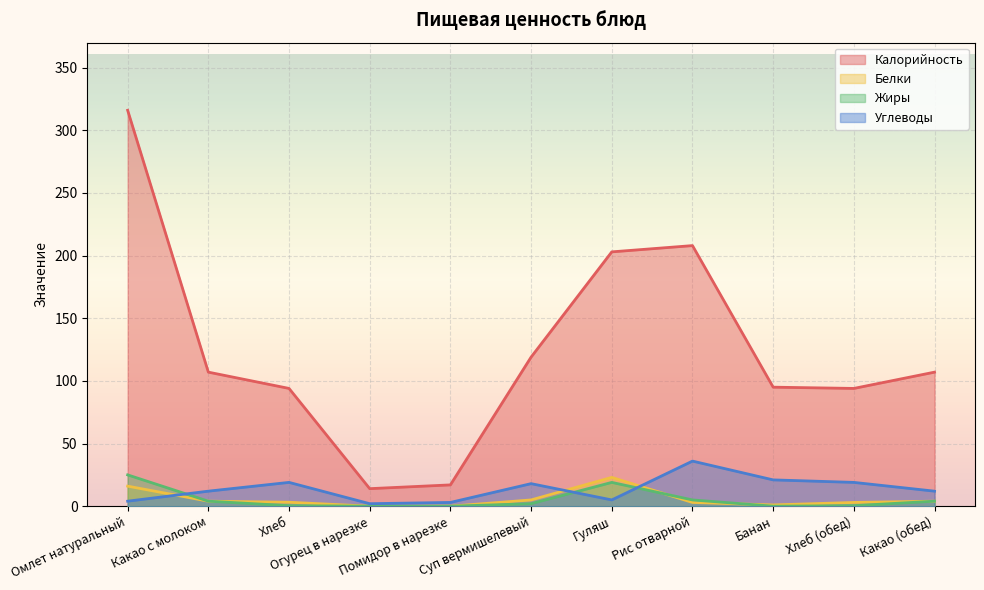

Which series has the largest total across all categories?

Калорийность